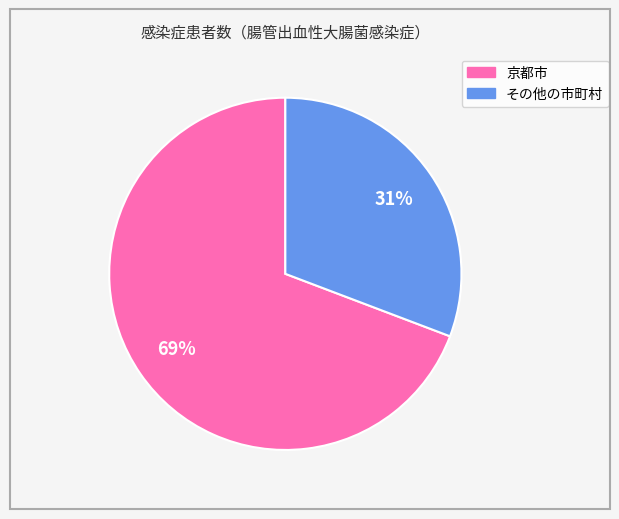

Combined, do その他の市町村 and 京都市 account for over 50%?

Yes